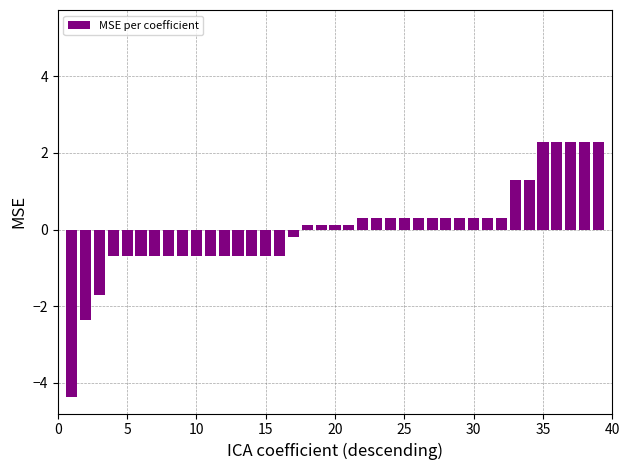

What is the maximum value shown in the chart?

2.3